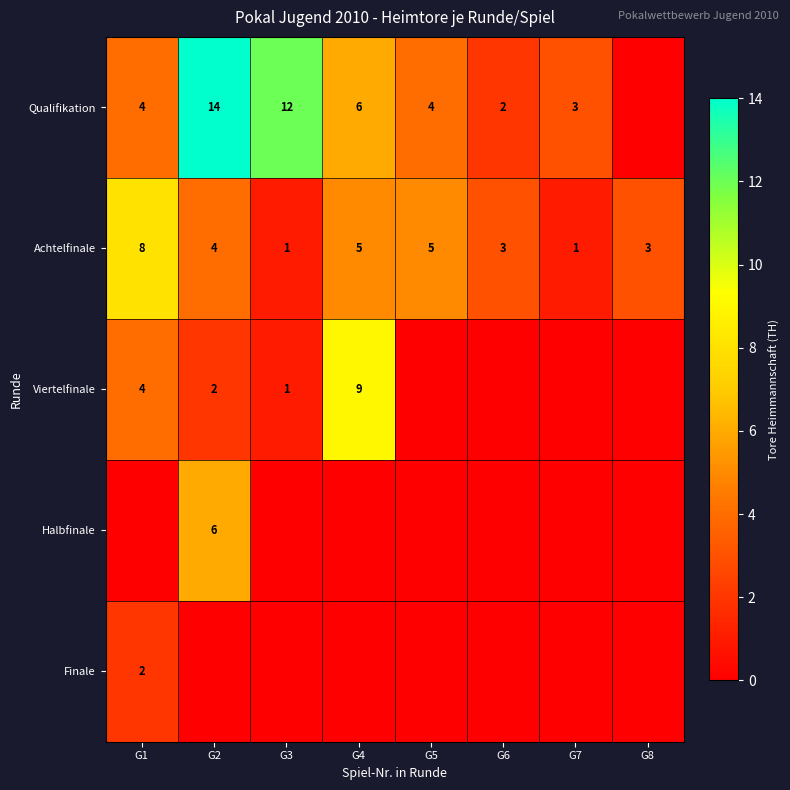

How many distinct data groups are displayed?

5